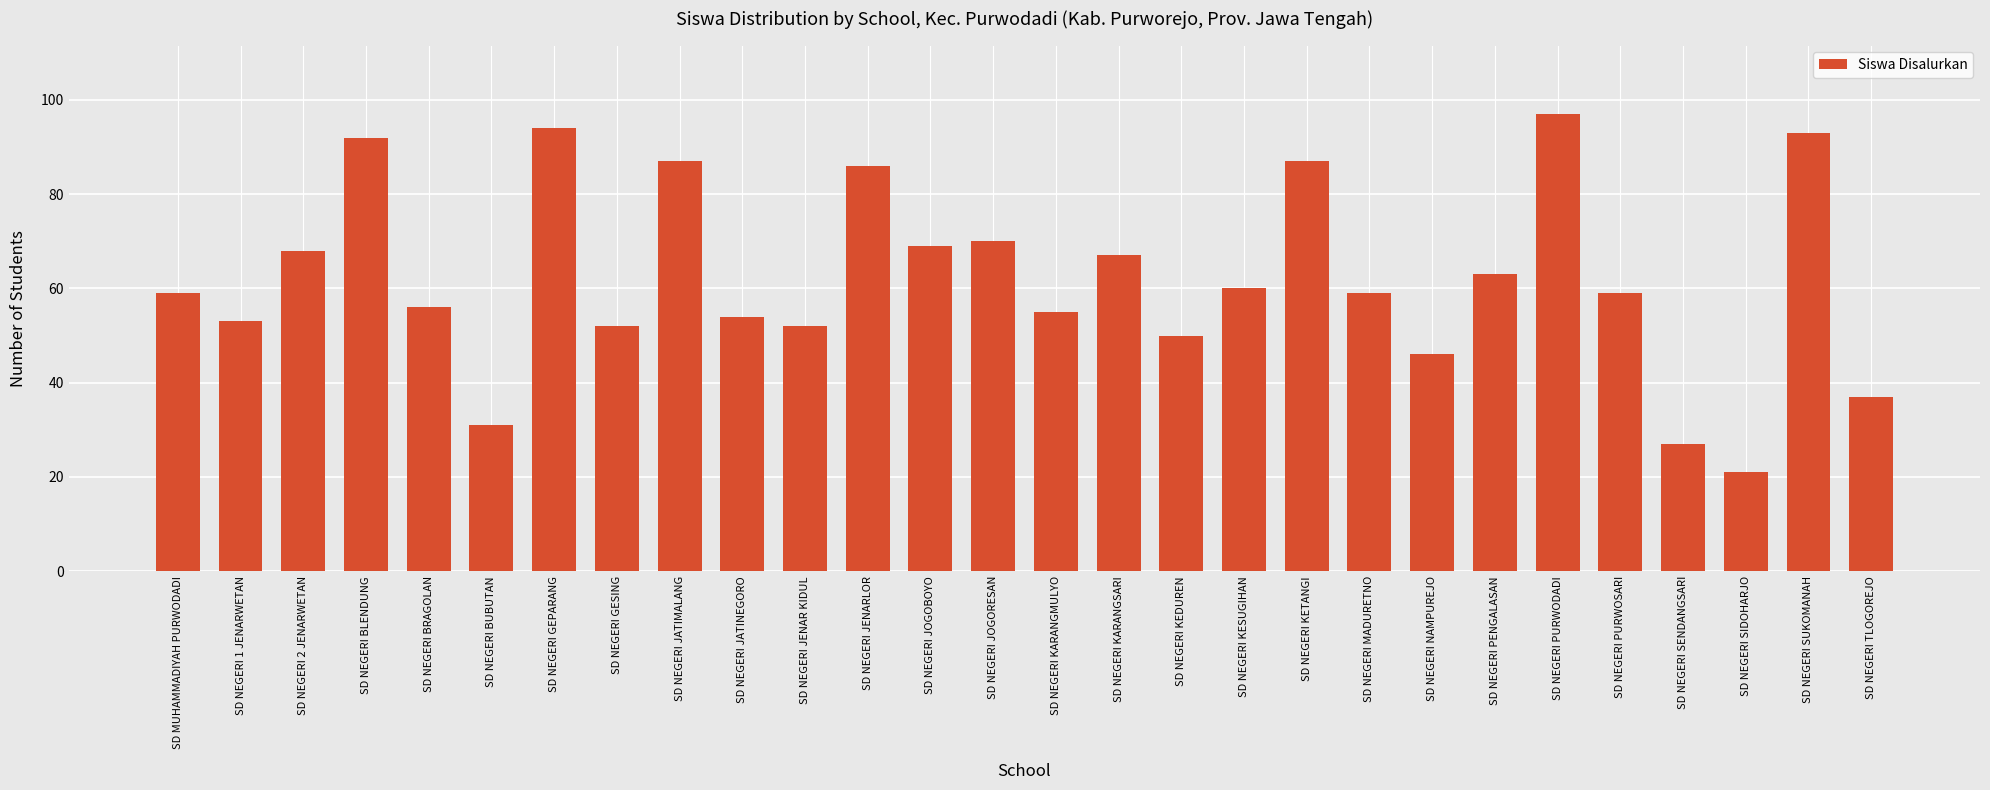

Reading right to left, what are all the values shown in this chart?

37	93	21	27	59	97	63	46	59	87	60	50	67	55	70	69	86	52	54	87	52	94	31	56	92	68	53	59